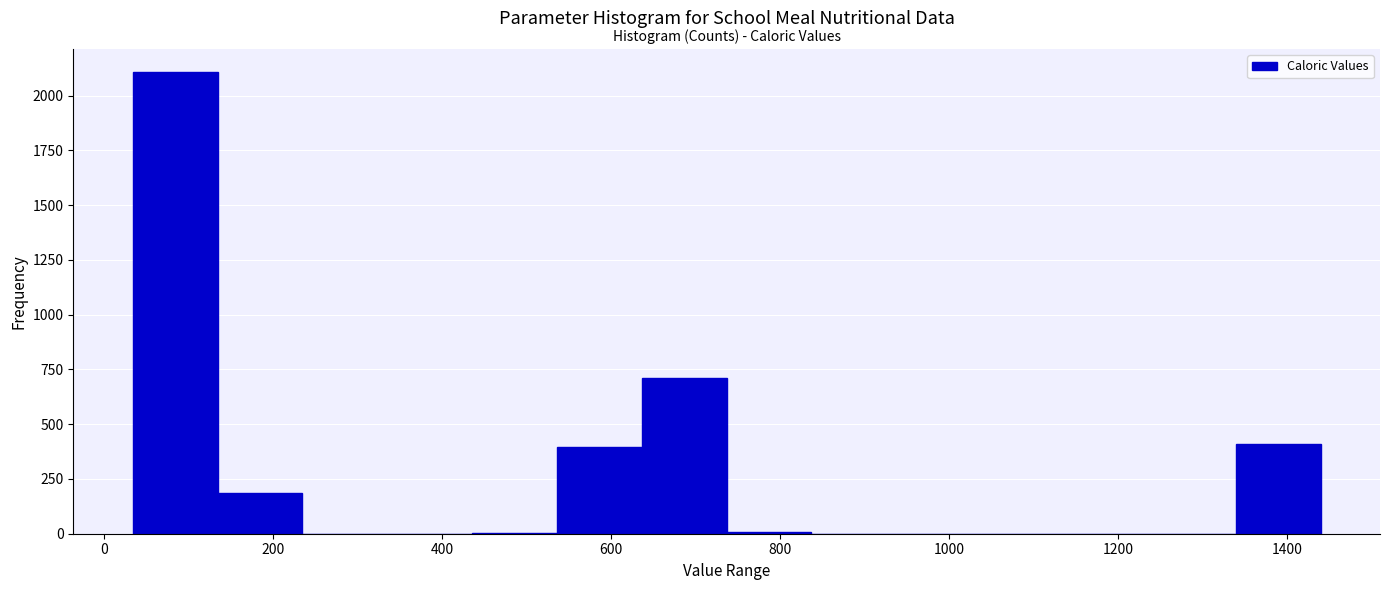

Reading left to right, transcribe this chart: for each bar, give the range it covers on the x-axis and its height. Neither the bar edges nor the heights are printed on the chart, so give them approximately, as read against the axes.

40 to 140: 2100
140 to 240: 200
240 to 340: 0
340 to 440: 0
440 to 540: under 50
540 to 640: 400
640 to 740: 700
740 to 840: under 50
840 to 940: 0
940 to 1040: 0
1040 to 1140: 0
1140 to 1240: 0
1240 to 1340: 0
1340 to 1440: 400